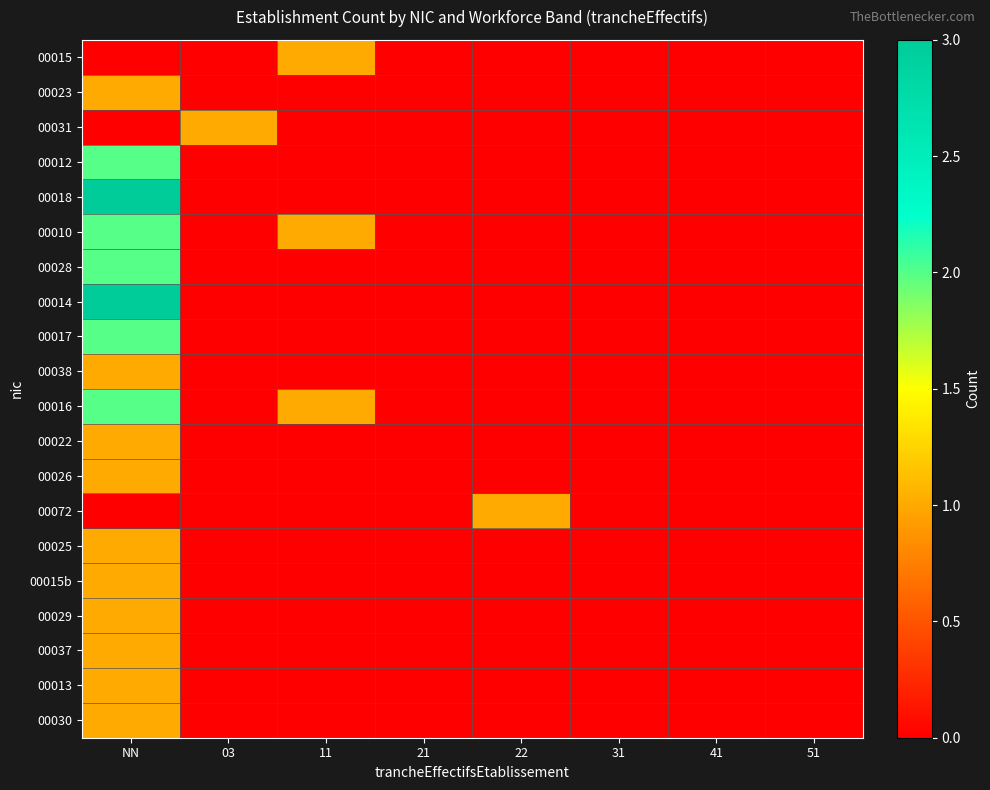

Between 11 and 51, which is larger?

11